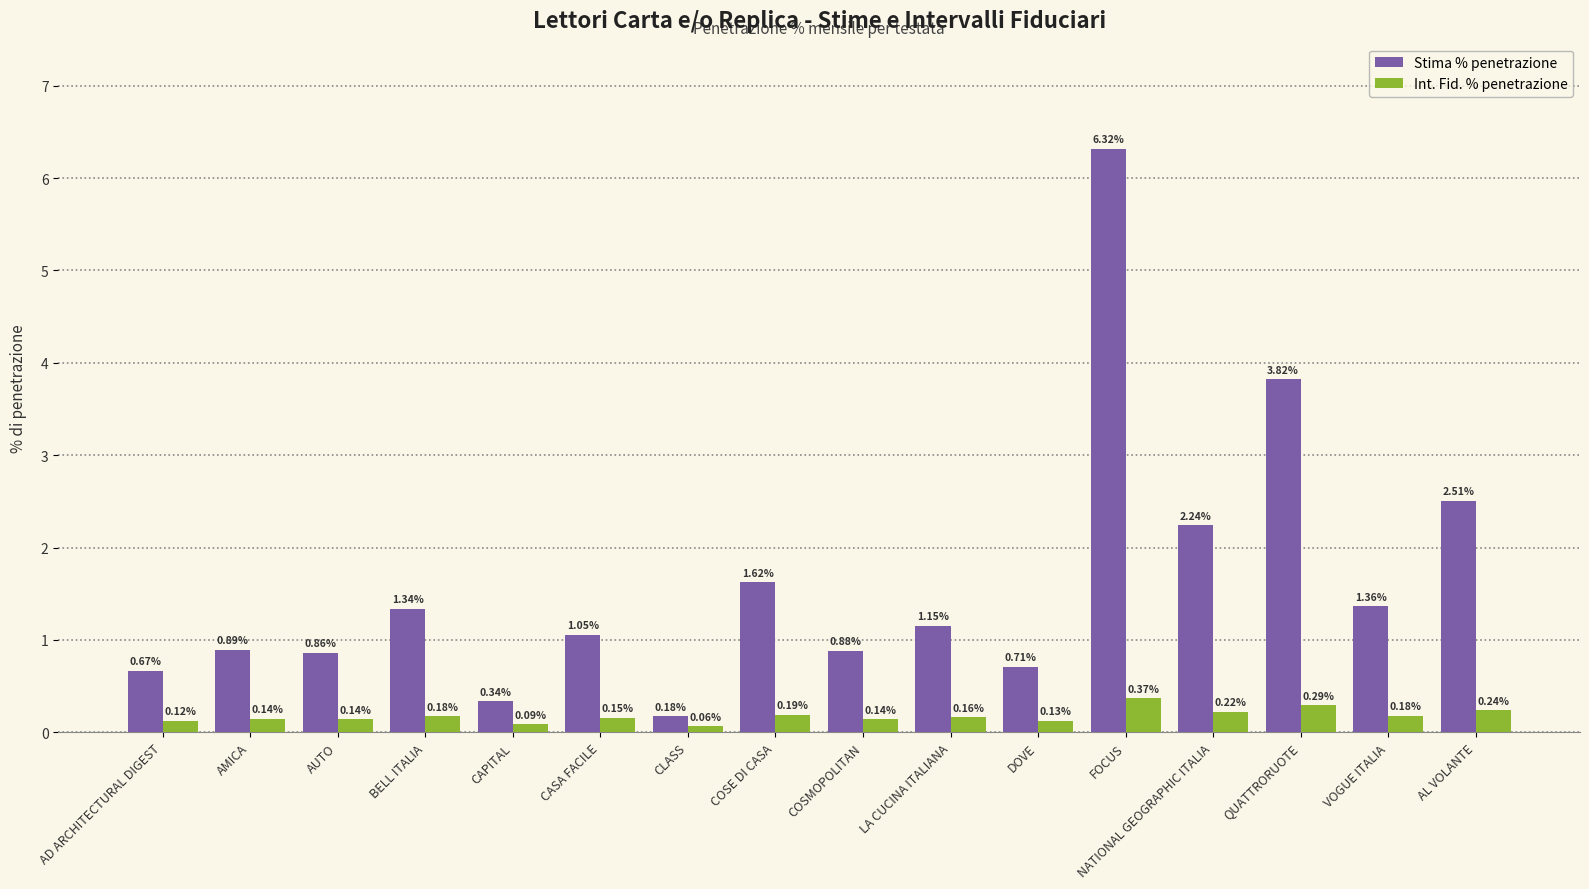

What is the sum of the Stima % penetrazione values at QUATTRORUOTE and FOCUS?

10.1